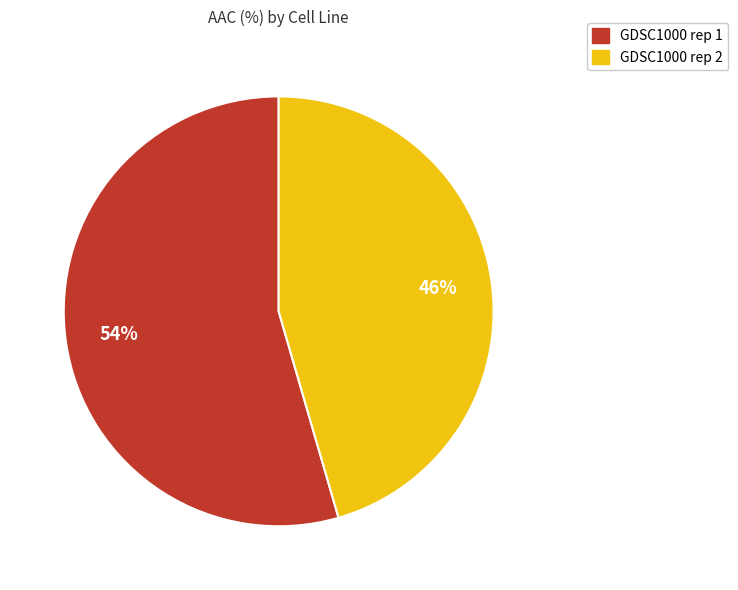

Which category has the smallest portion of the pie?

GDSC1000 rep 2